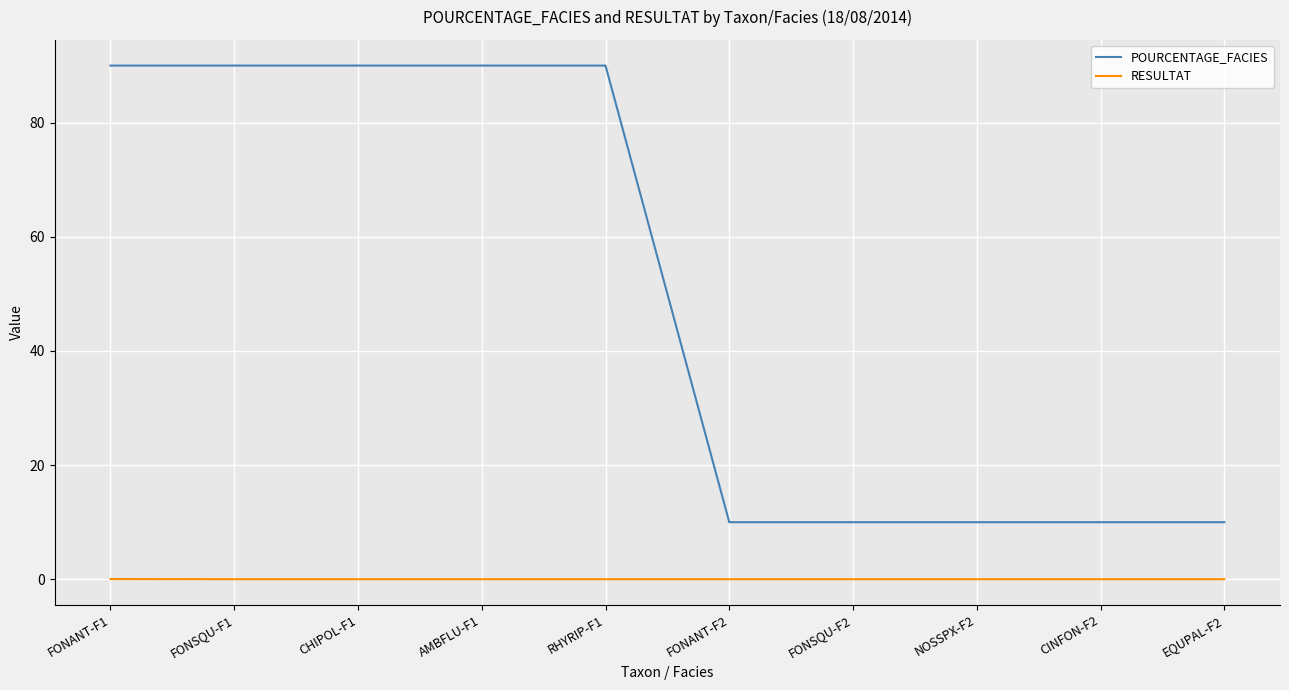

At how many categories does at least one series exceed 51?

5